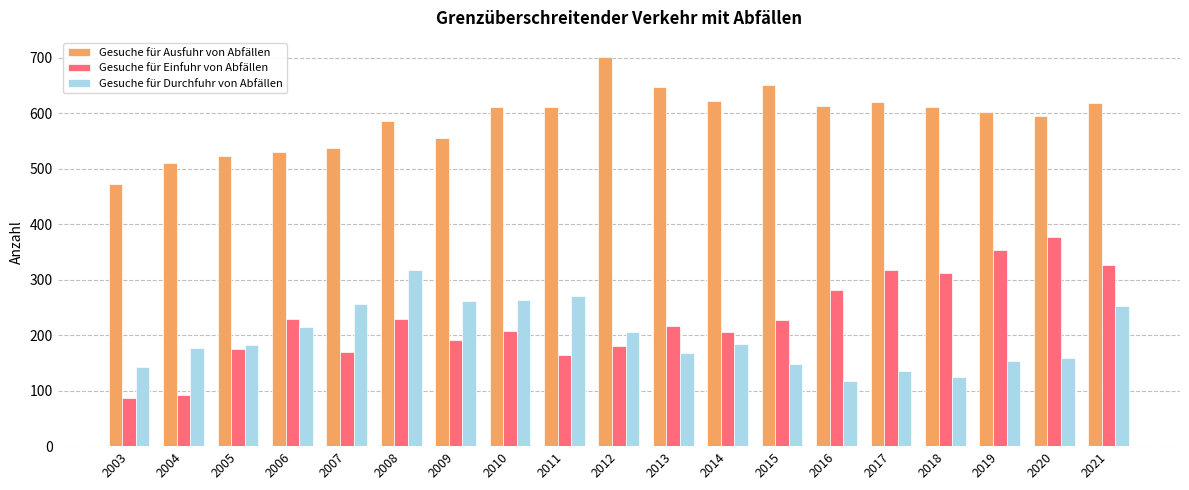

What is the value of the Gesuche für Durchfuhr von Abfällen bar at the 8th from the left?

263